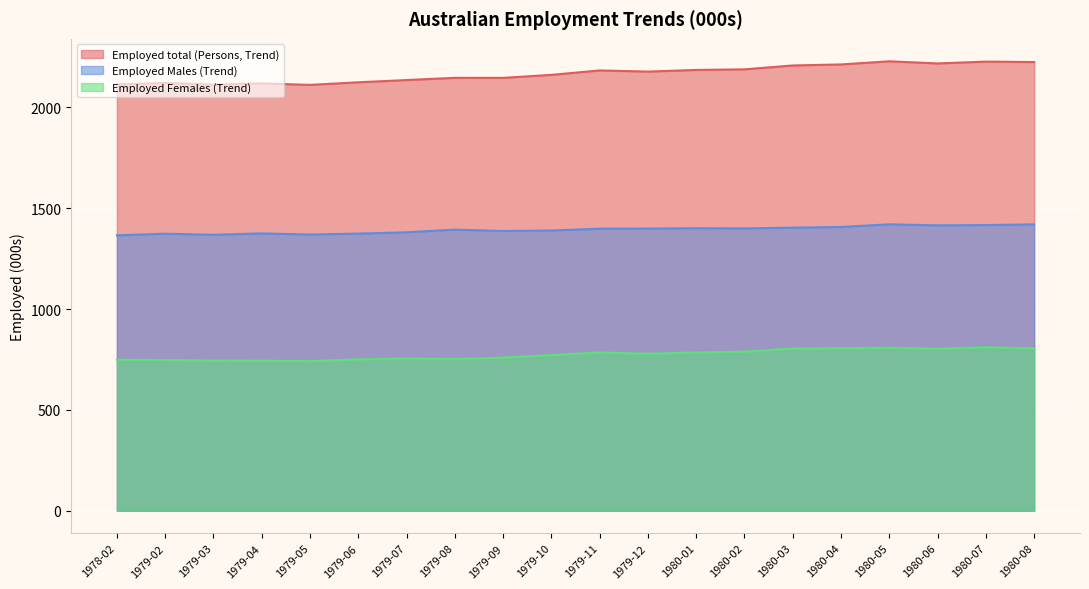

Which category has the highest value in the Employed Females (Trend) series?

1980-07